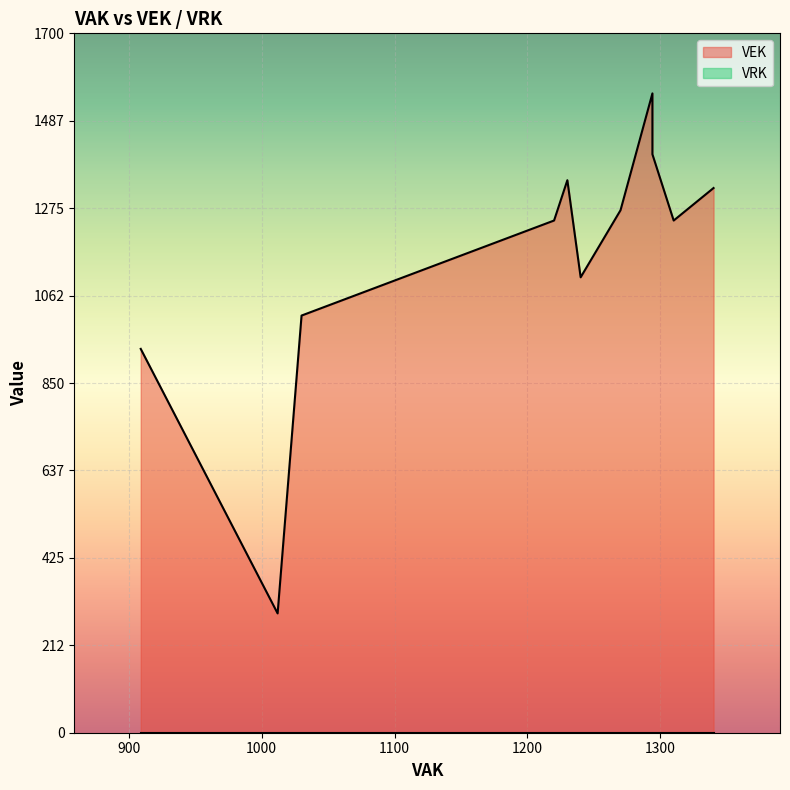

True or false: VRK line has more than 0 interior local peaks.

False